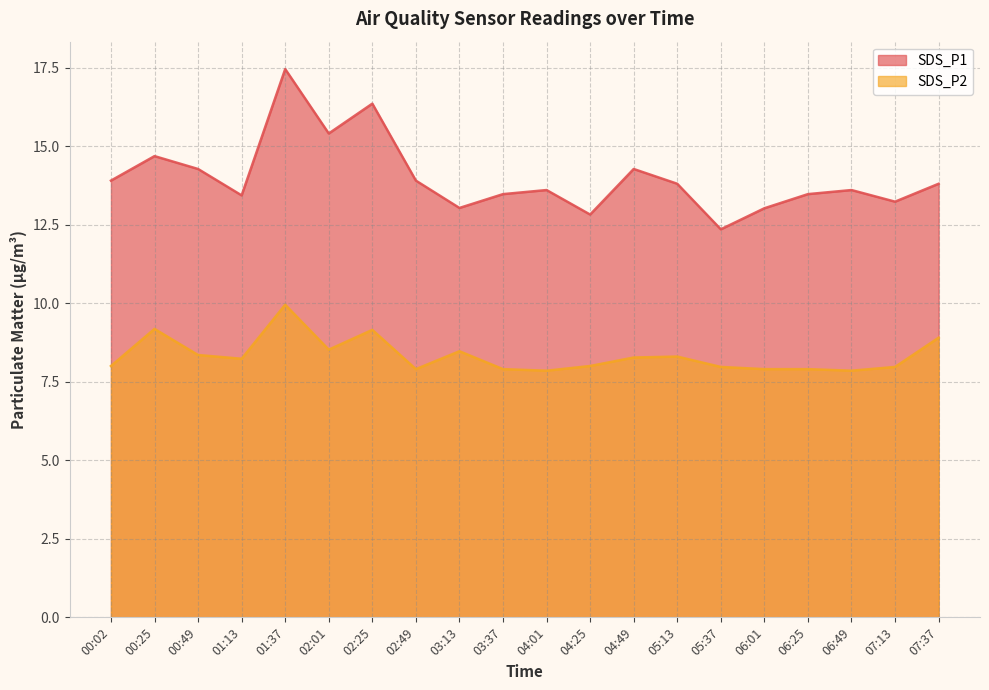

At which category does SDS_P2 reach its first local valley?

01:13